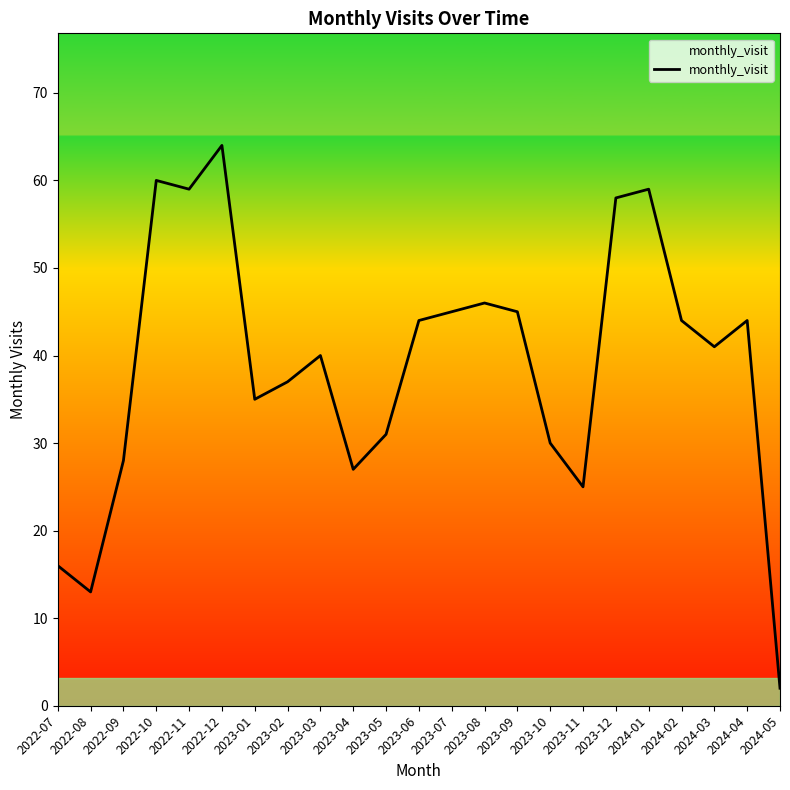

Is this an area chart (filled region under the line)?

No